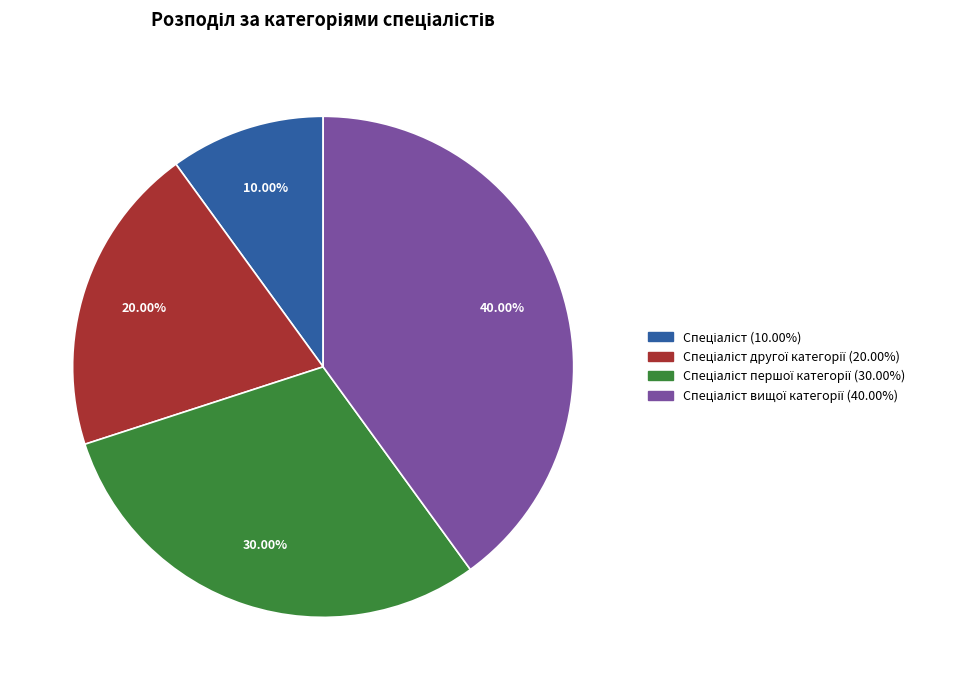

Is there any slice that represents more than half of the pie?

No